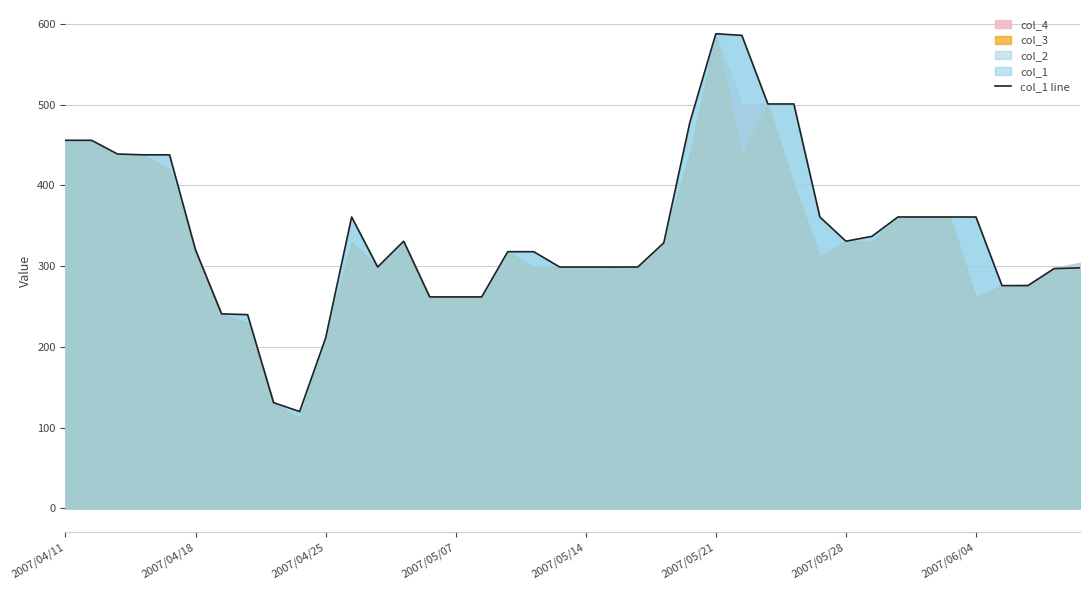

The chart shows a value of 361 at 33. True or false?

True